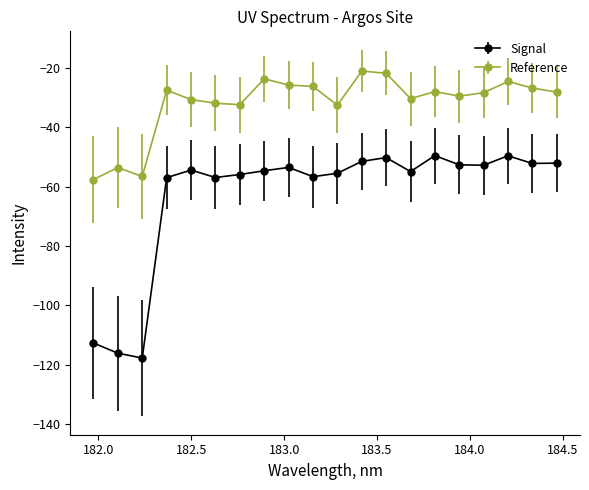

Which series has the largest total across all categories?

Reference